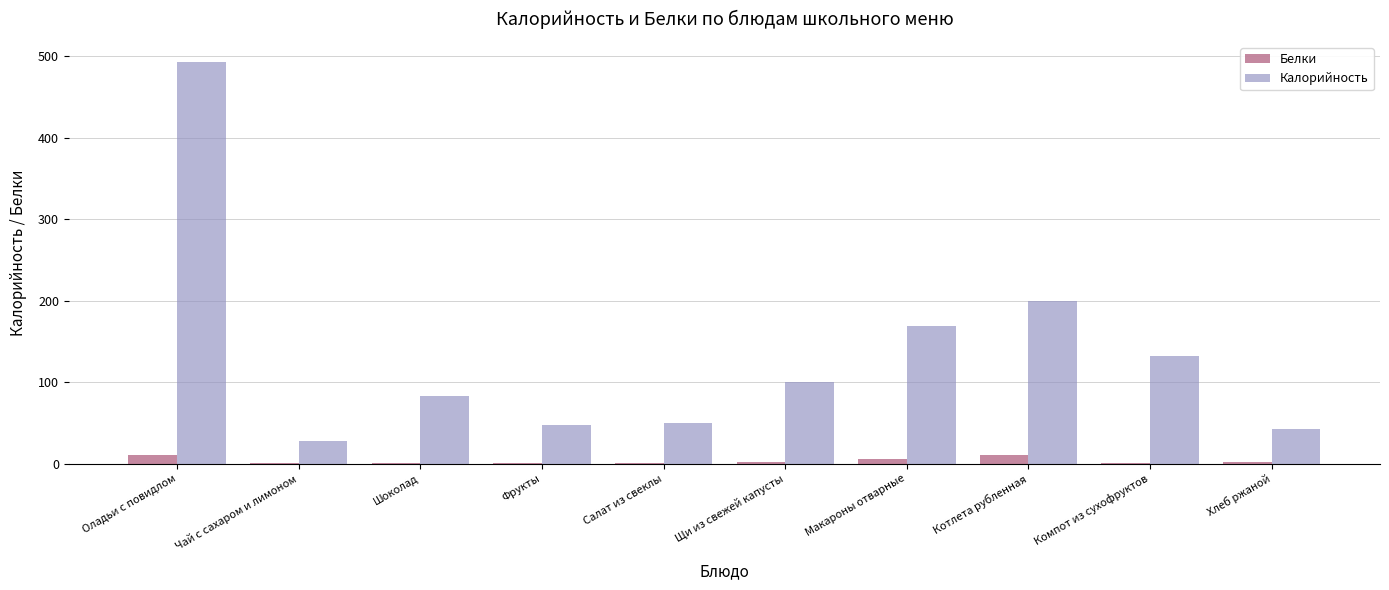

What is the total value across all series at Оладьи с повидлом?

503.0